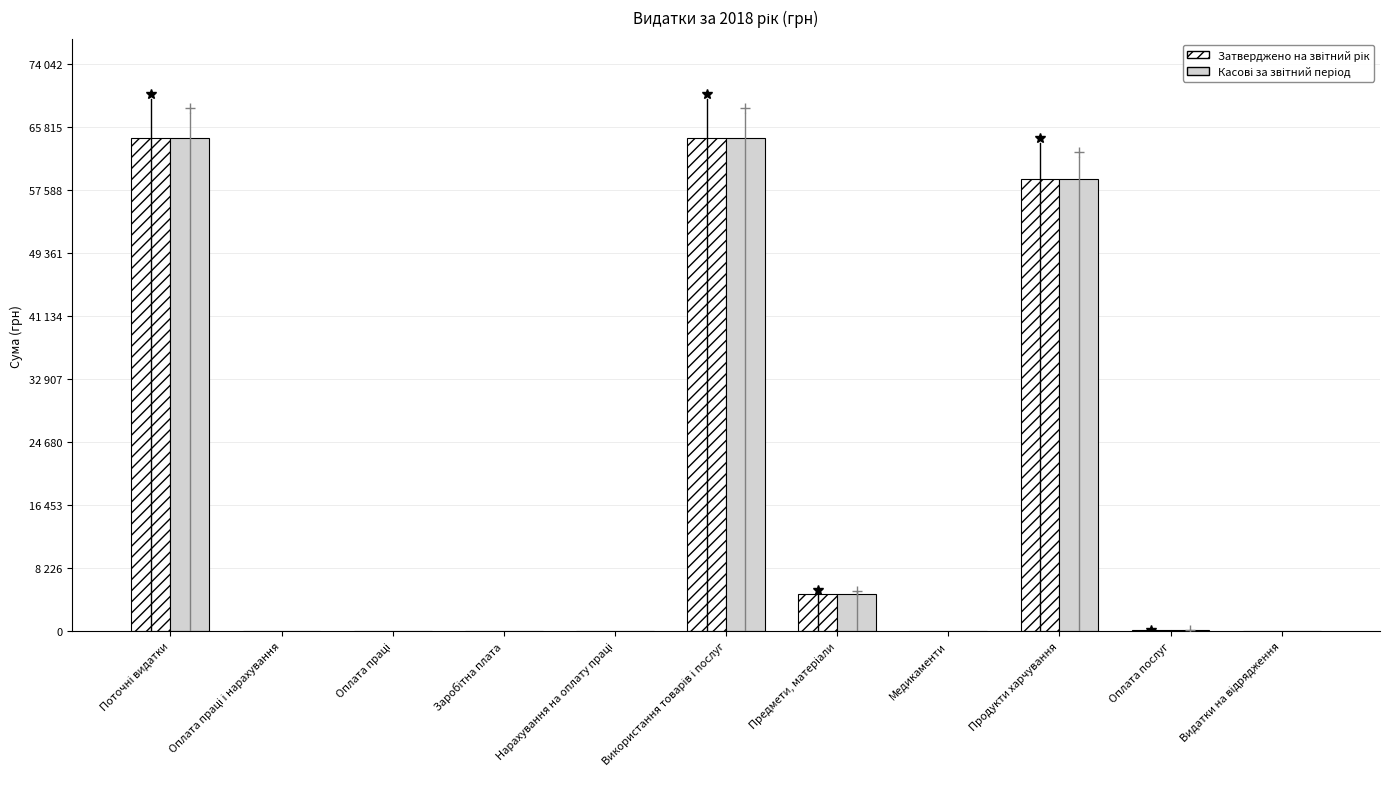

Are the bars horizontal?

No